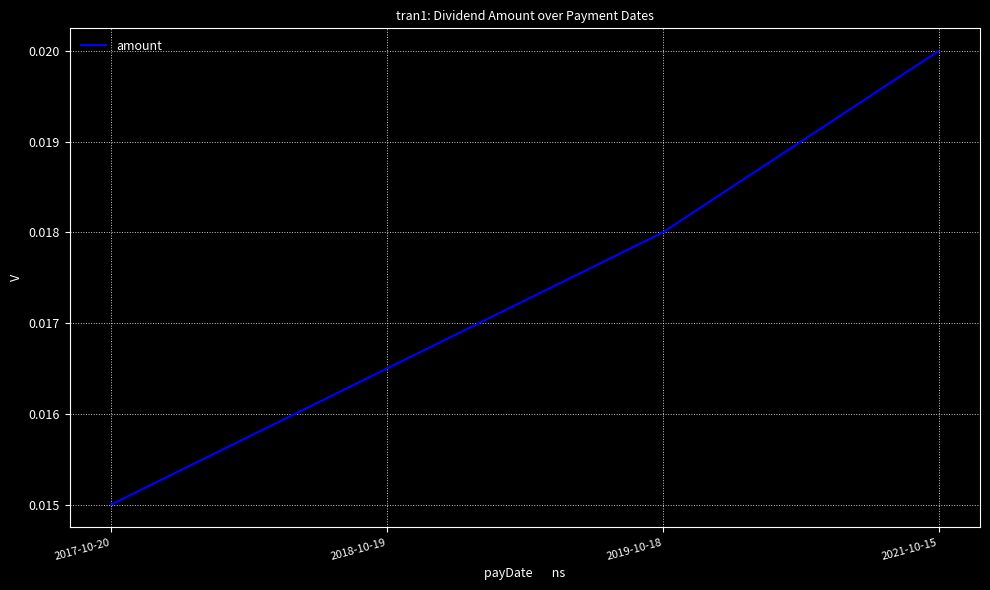

What is the sum of all values?

0.1